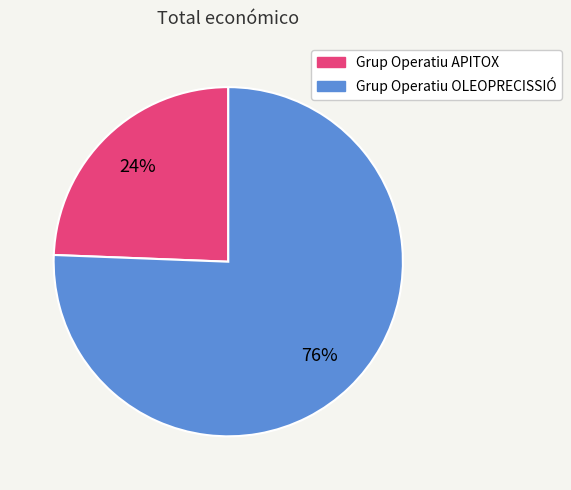

To the nearest percent, what is the combined percentage of Grup Operatiu APITOX and Grup Operatiu OLEOPRECISSIÓ?

100%